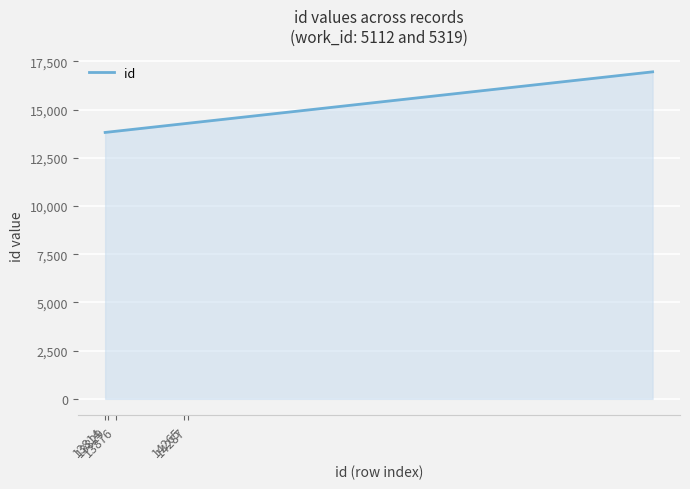

What is the greatest value displayed?

16956